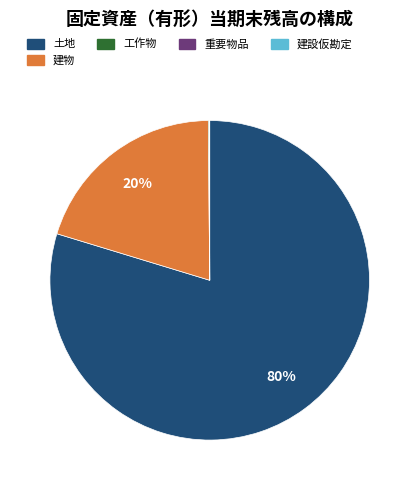

True or false: 建物 accounts for 20% of the total.

True